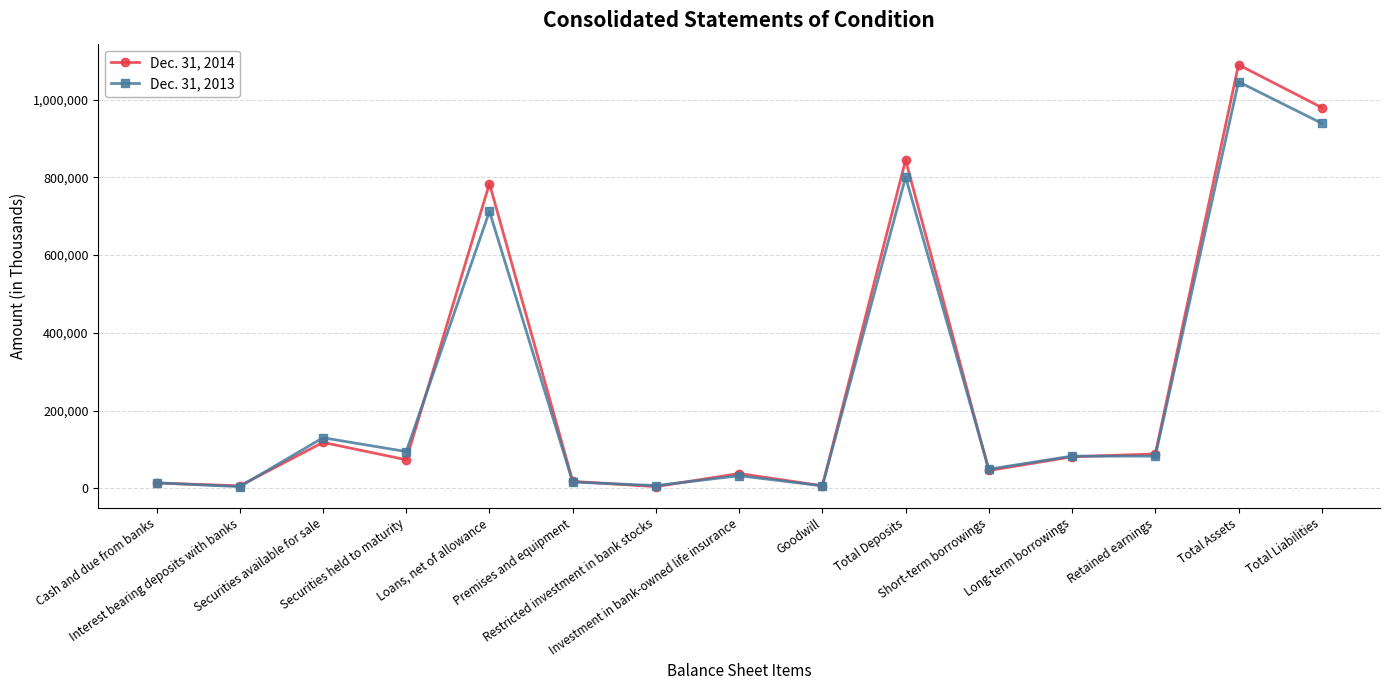

Is this an area chart (filled region under the line)?

No